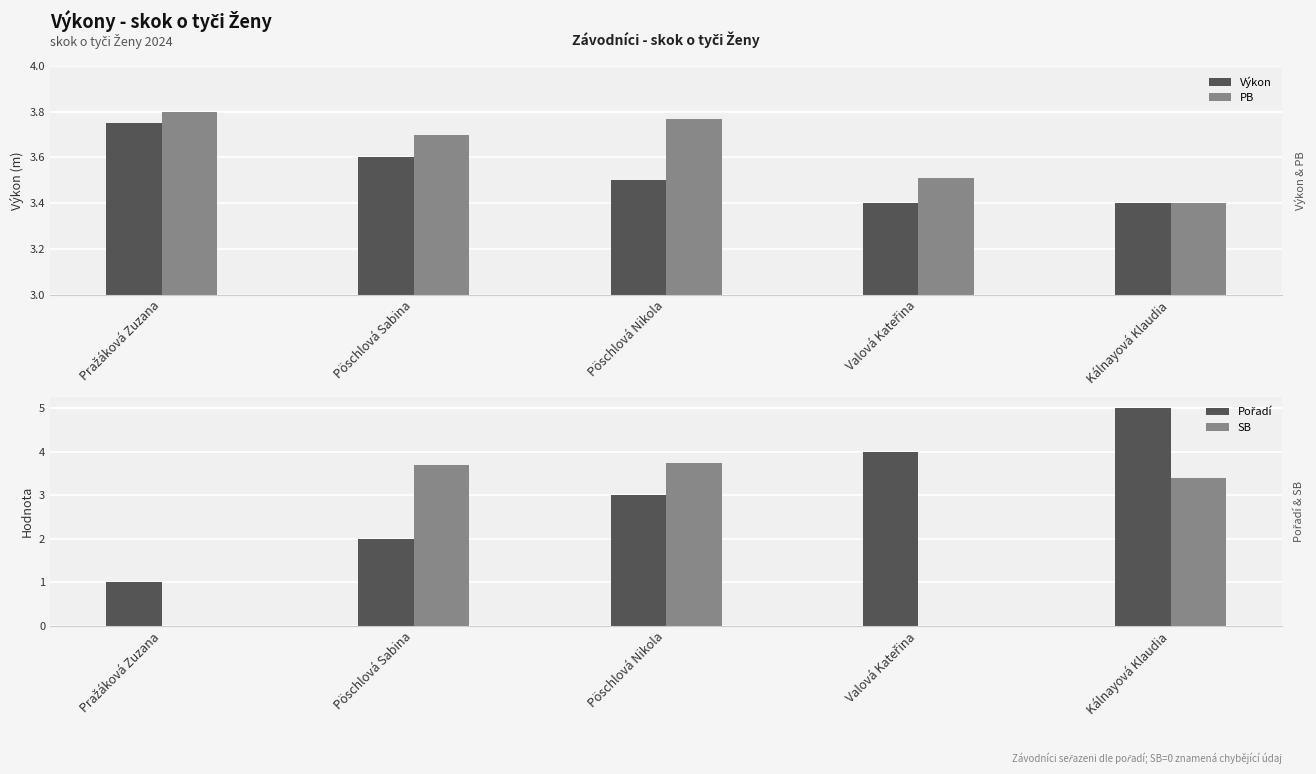

Reading left to right, extract all data points from this chart.

Výkon: 3.8	3.6	3.5	3.4	3.4
PB: 3.8	3.7	3.8	3.5	3.4
Pořadí: 1.0	2.0	3.0	4.0	5.0
SB: 0.0	3.7	3.8	0.0	3.4